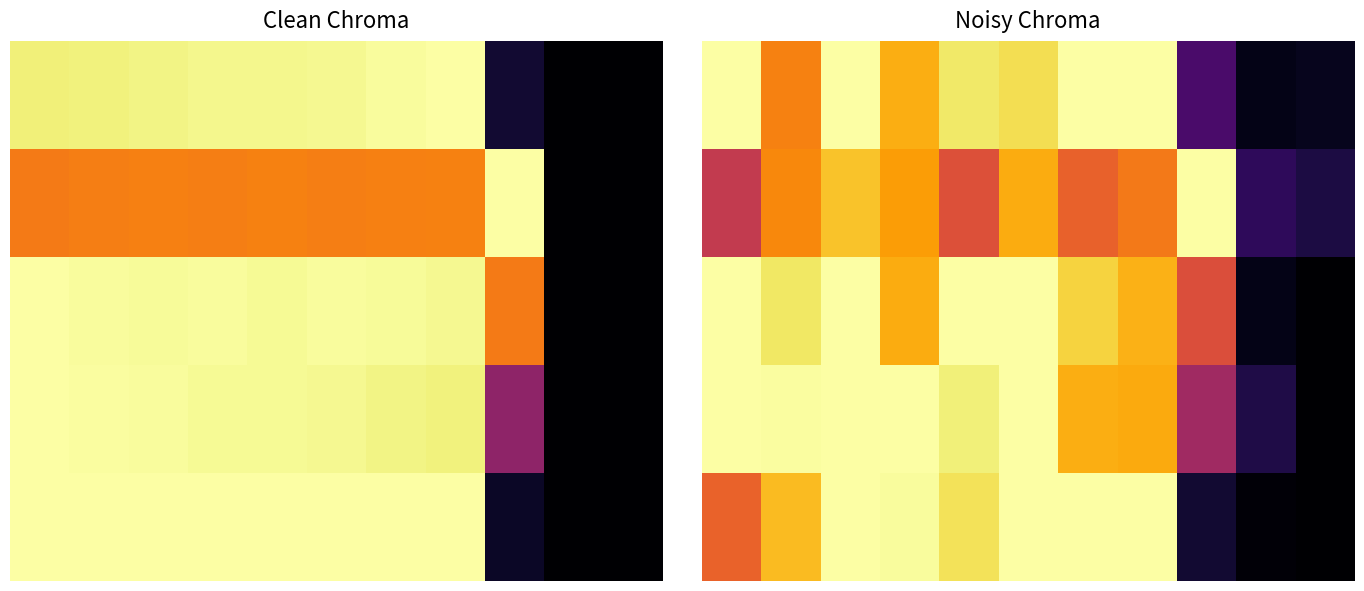

Between 2 and 4, which is larger?

2